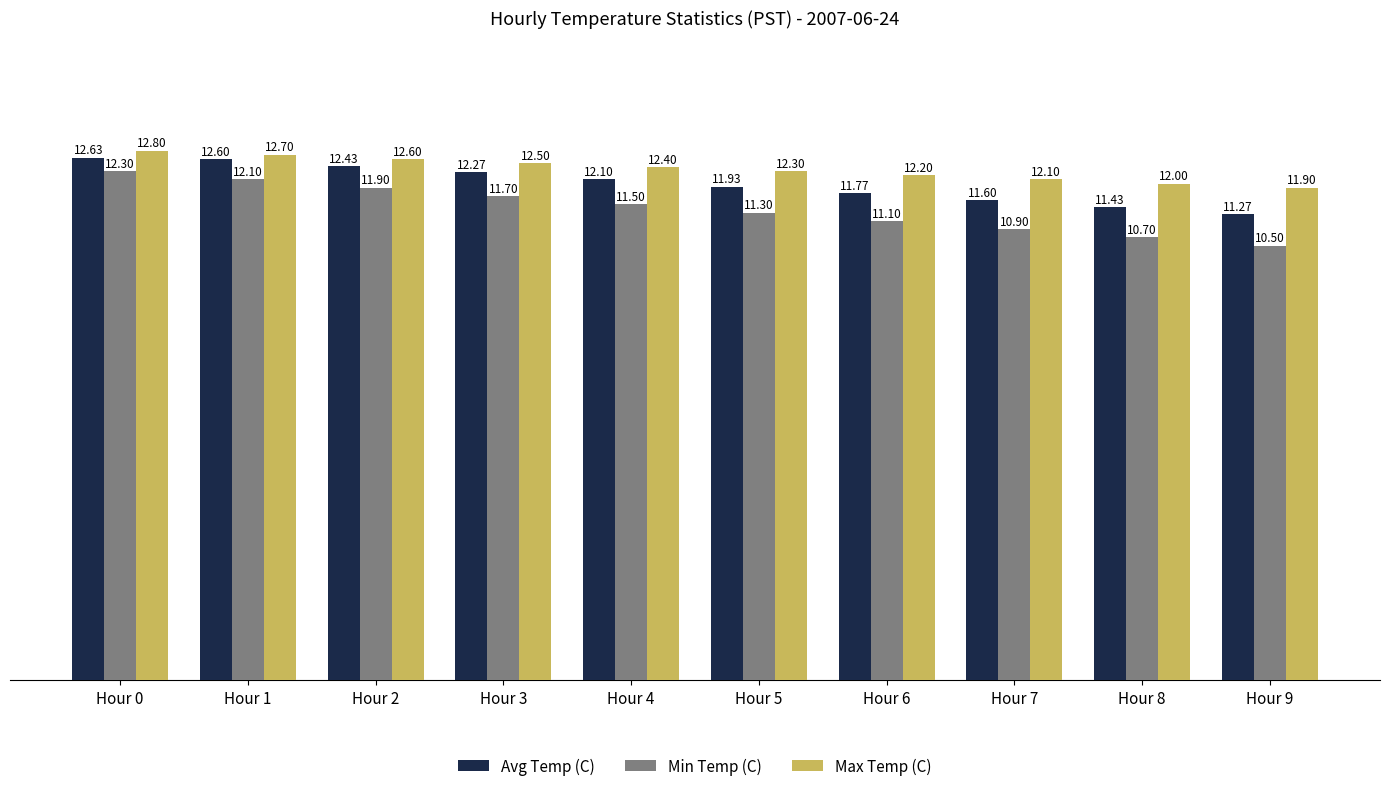

List the series in order of their peak value, lowest first.

Min Temp (C), Avg Temp (C), Max Temp (C)